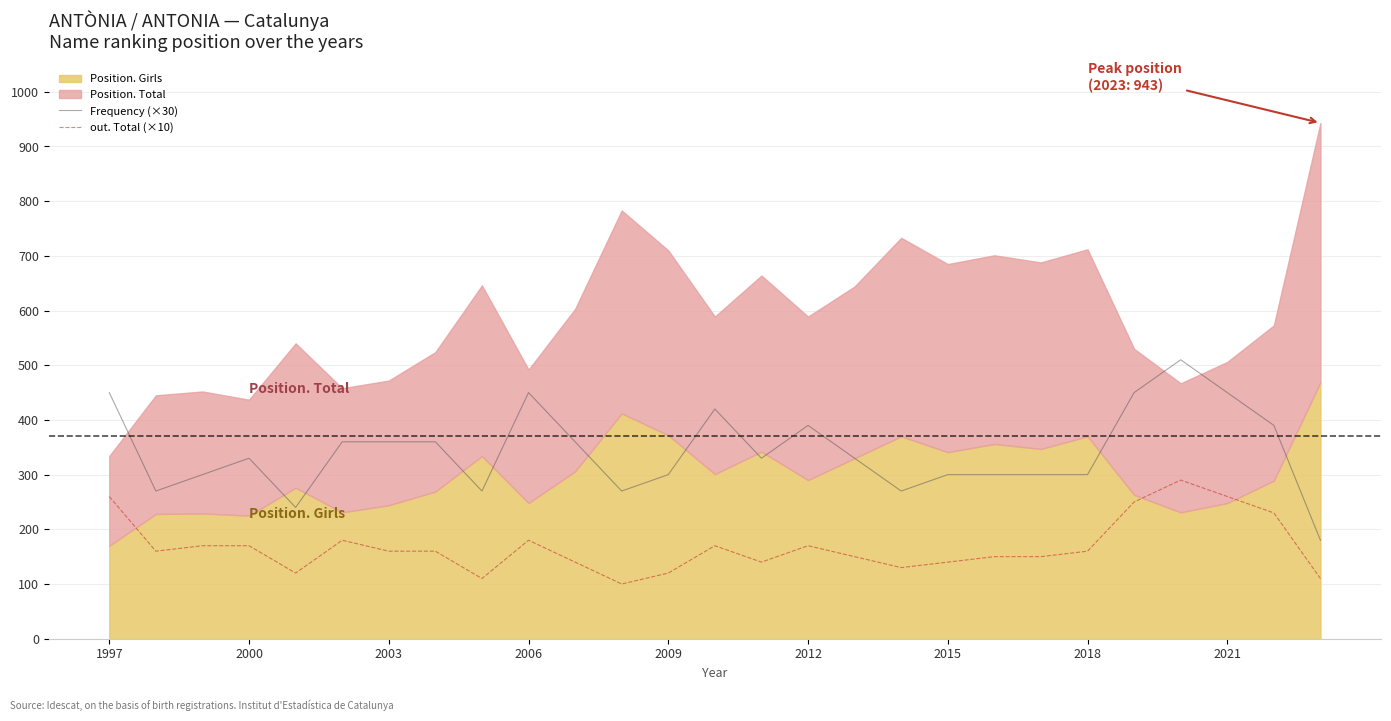

What is the minimum value for Frequency (×30)?

180